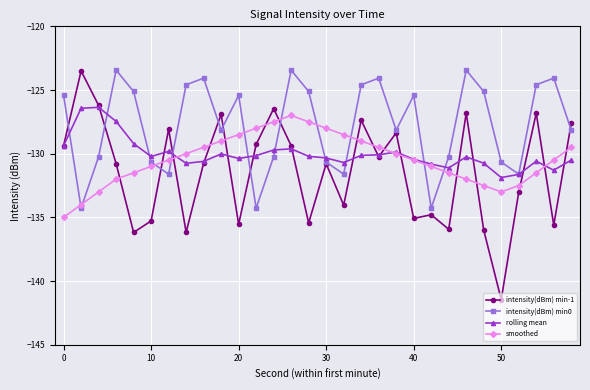

What is the value of the intensity(dBm) min0 point at the 8th from the left?

-124.6